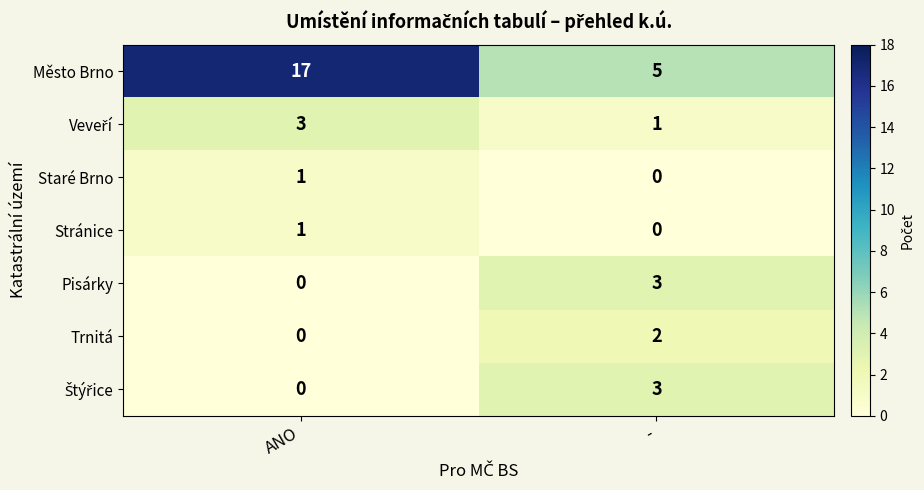

What is the maximum value shown in the chart?

17